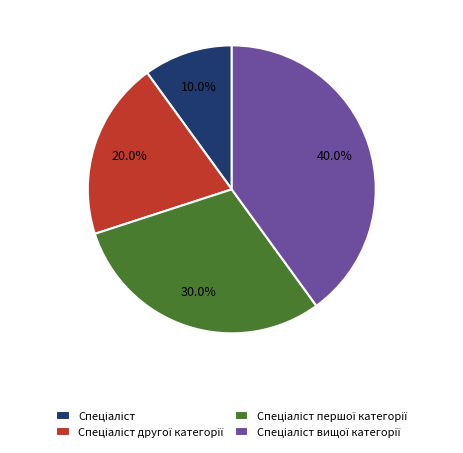

Is there a majority slice in this chart?

No